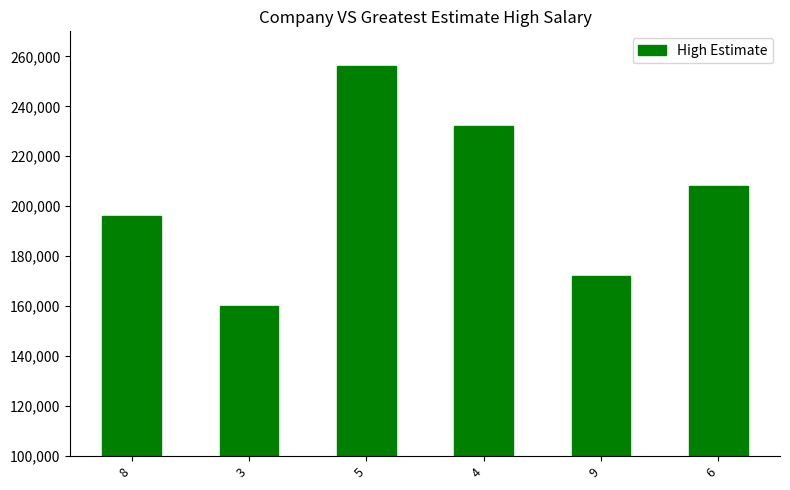

Reading left to right, list all the values displayed in this chart.

8=196000	3=160000	5=256000	4=232000	9=172000	6=208000